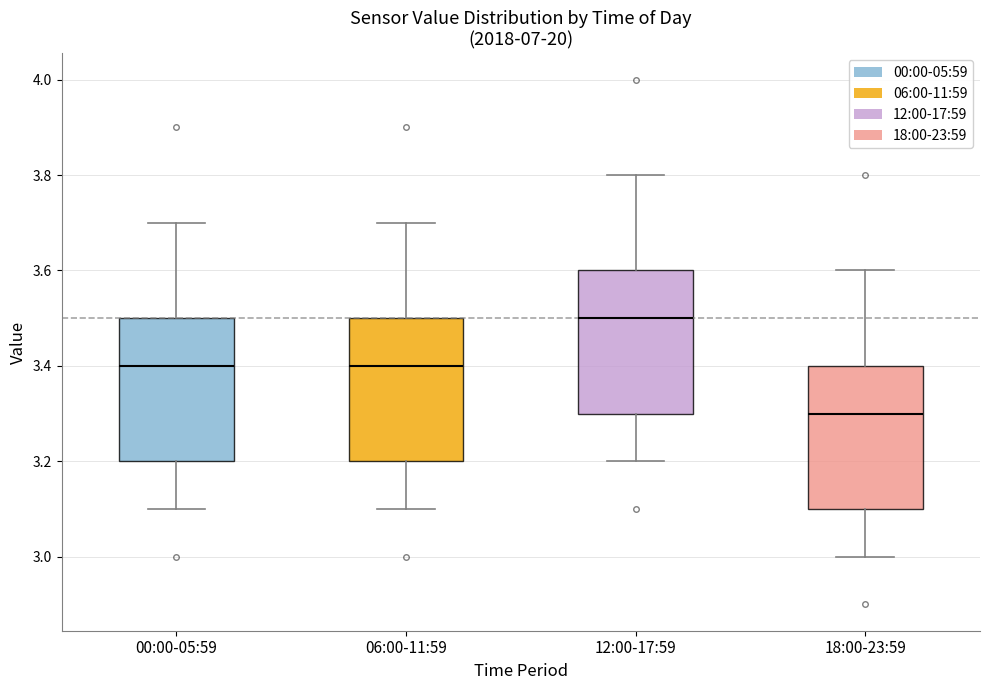

Reading left to right, transcribe this box plot: for each box, give where its median line is, the range the box spans, and where its two whiskers end, as read against the y-axis. The values are not printed on the chart, so give them approximately, as read against the axis.

00:00-05:59: median 3.4, box 3.2 to 3.5, whiskers 3.1 to 3.7
06:00-11:59: median 3.4, box 3.2 to 3.5, whiskers 3.1 to 3.7
12:00-17:59: median 3.5, box 3.3 to 3.6, whiskers 3.2 to 3.8
18:00-23:59: median 3.3, box 3.1 to 3.4, whiskers 3.0 to 3.6